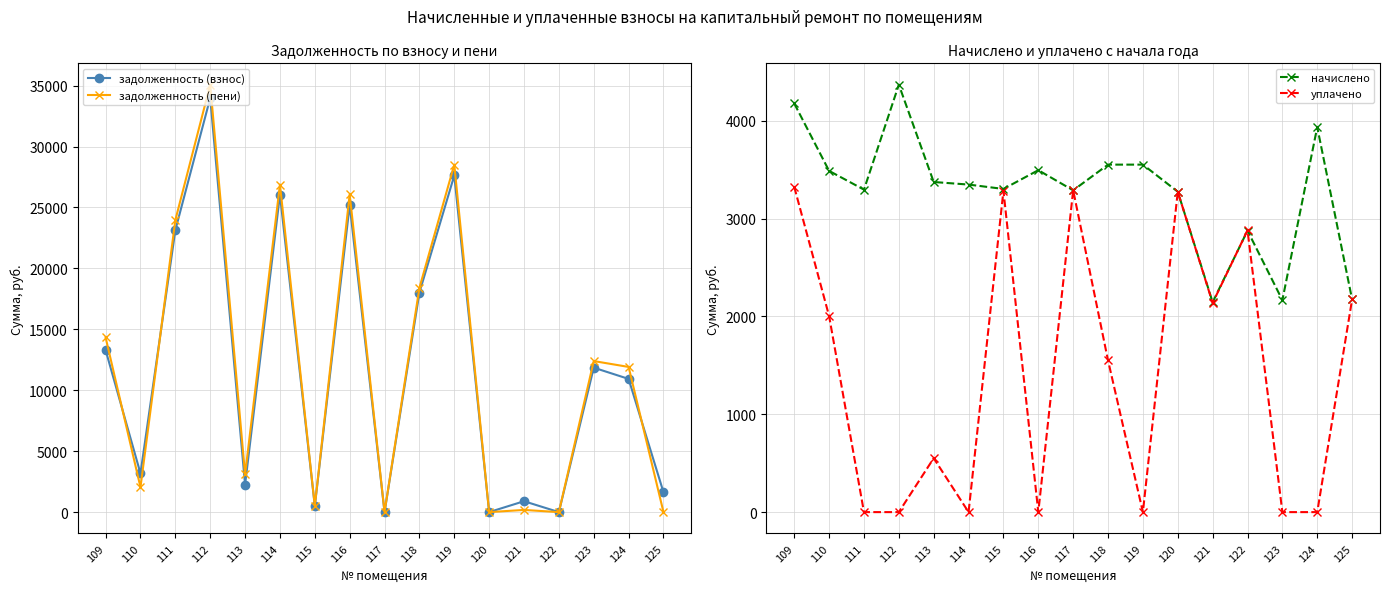

Is the value of задолженность (пени) at 112 greater than the value of задолженность (взнос) at 110?

Yes